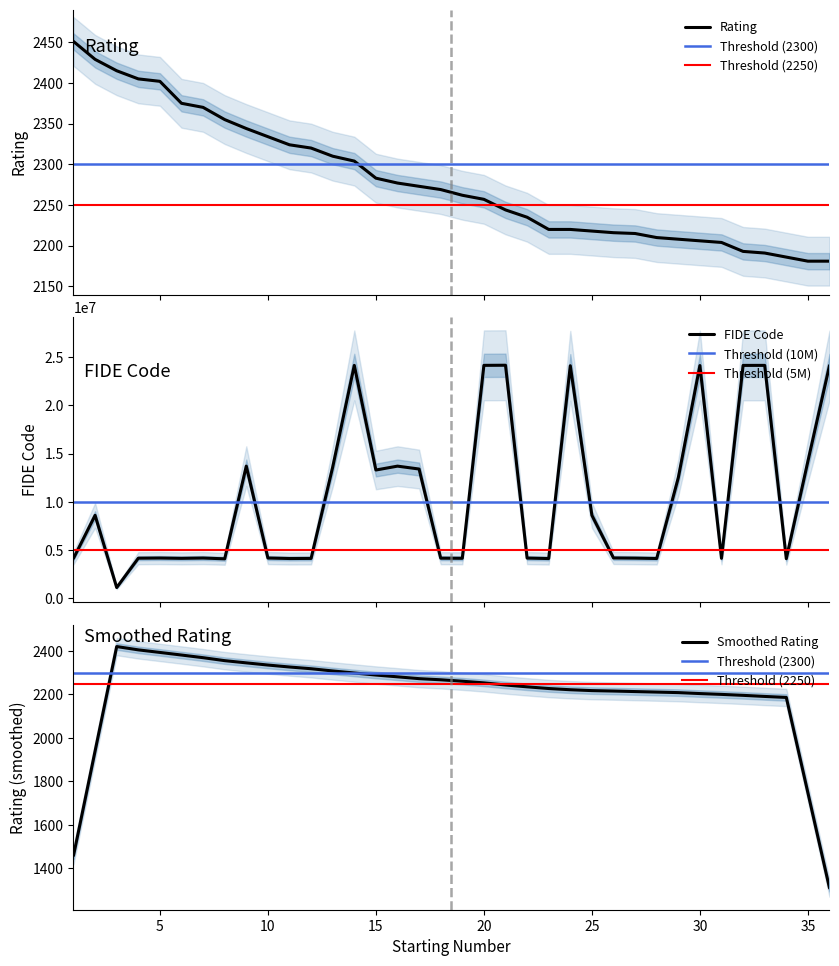

What is the difference between the maximum and minimum values in the Rating series?

270